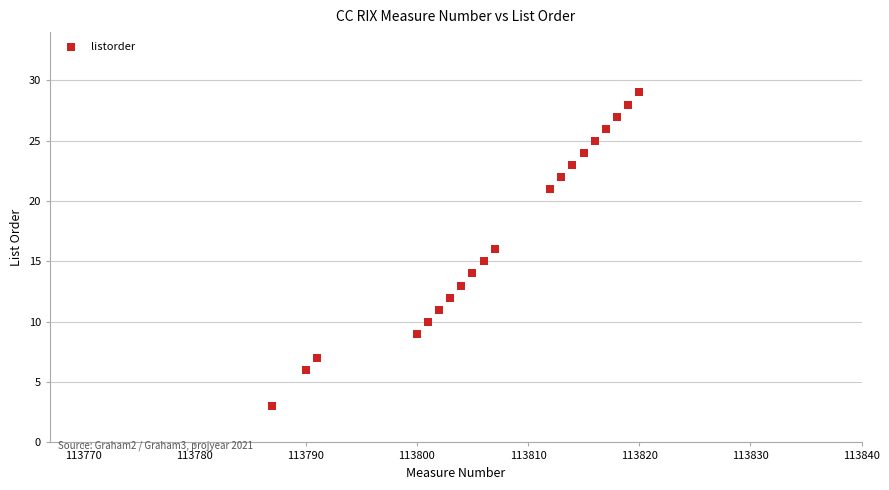

What is the range of Y values (max minus min)?

26